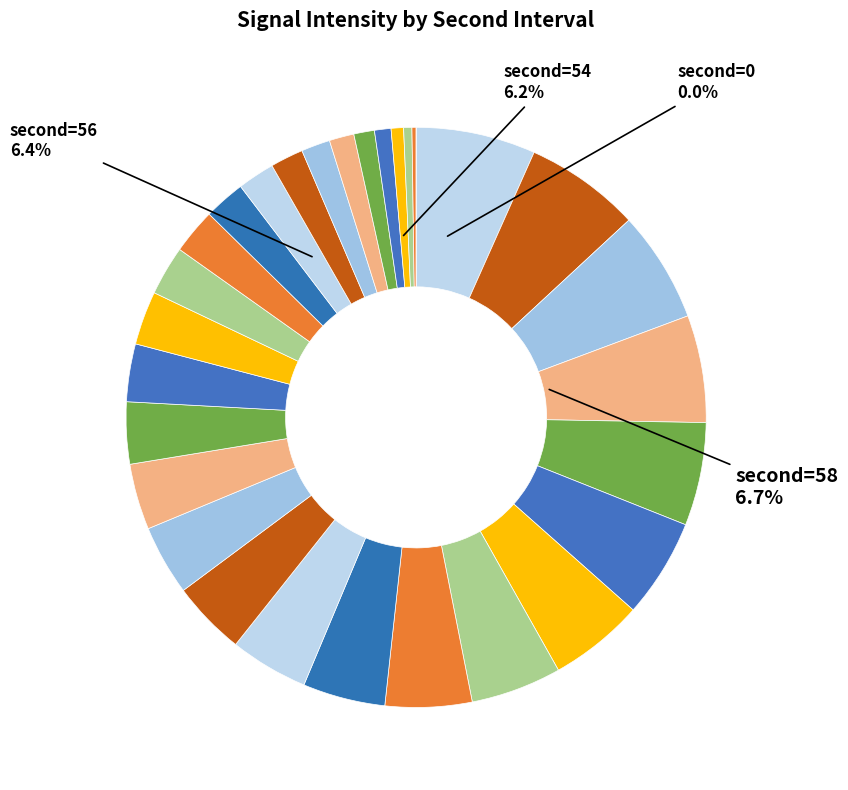

To the nearest percent, what is the average slice percentage?

3%